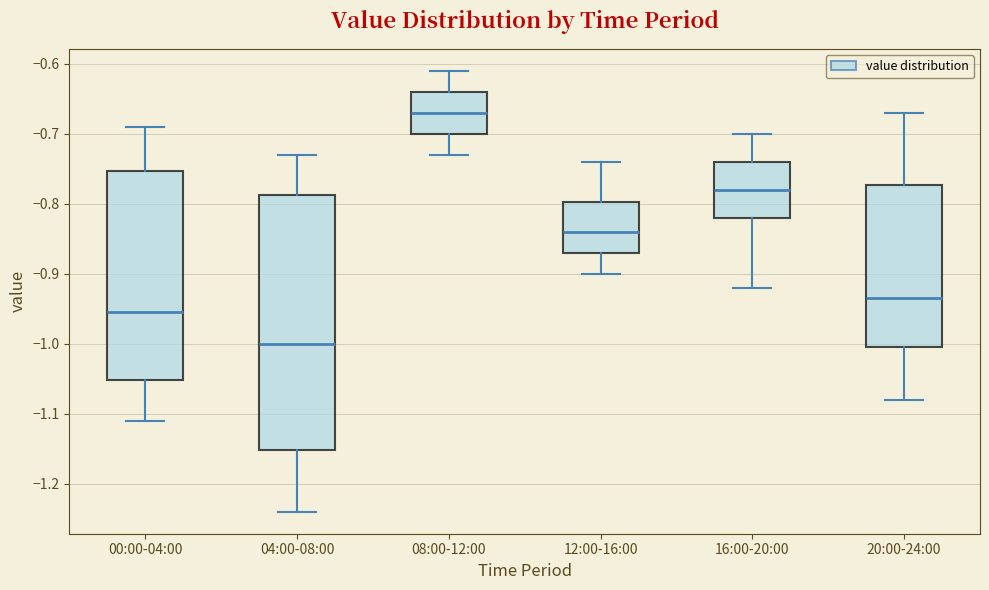

Reading left to right, transcribe this box plot: for each box, give where its median line is, the range the box spans, and where its two whiskers end, as read against the y-axis. The values are not printed on the chart, so give them approximately, as read against the axis.

00:00-04:00: median -0.95, box -1.05 to -0.75, whiskers -1.11 to -0.69
04:00-08:00: median -1.00, box -1.15 to -0.79, whiskers -1.24 to -0.73
08:00-12:00: median -0.67, box -0.70 to -0.64, whiskers -0.73 to -0.61
12:00-16:00: median -0.84, box -0.87 to -0.80, whiskers -0.90 to -0.74
16:00-20:00: median -0.78, box -0.82 to -0.74, whiskers -0.92 to -0.70
20:00-24:00: median -0.93, box -1.00 to -0.77, whiskers -1.08 to -0.67